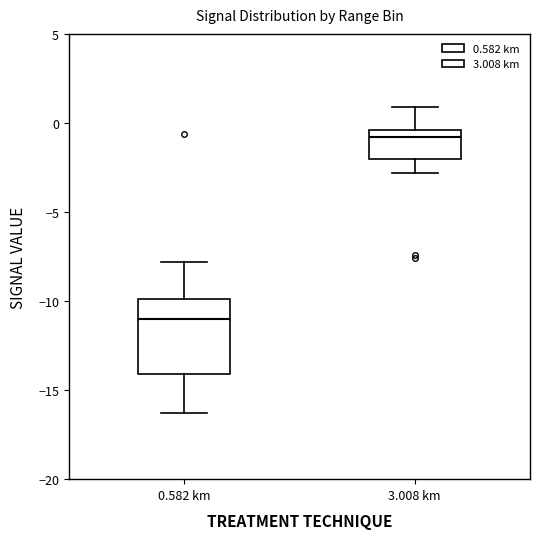

Which box's median line is the lowest?

0.582 km